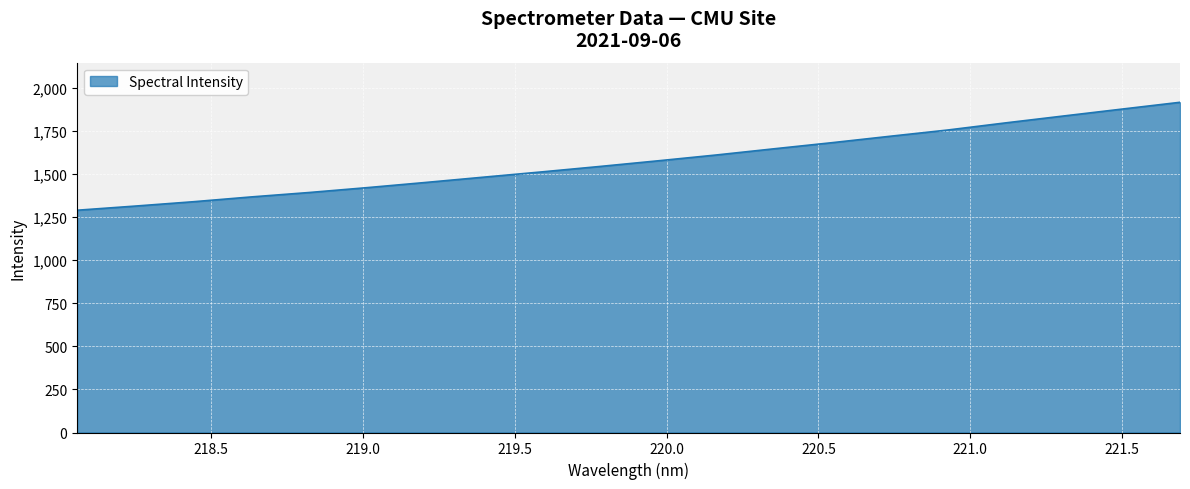

What is the maximum value shown in the chart?

1916.1